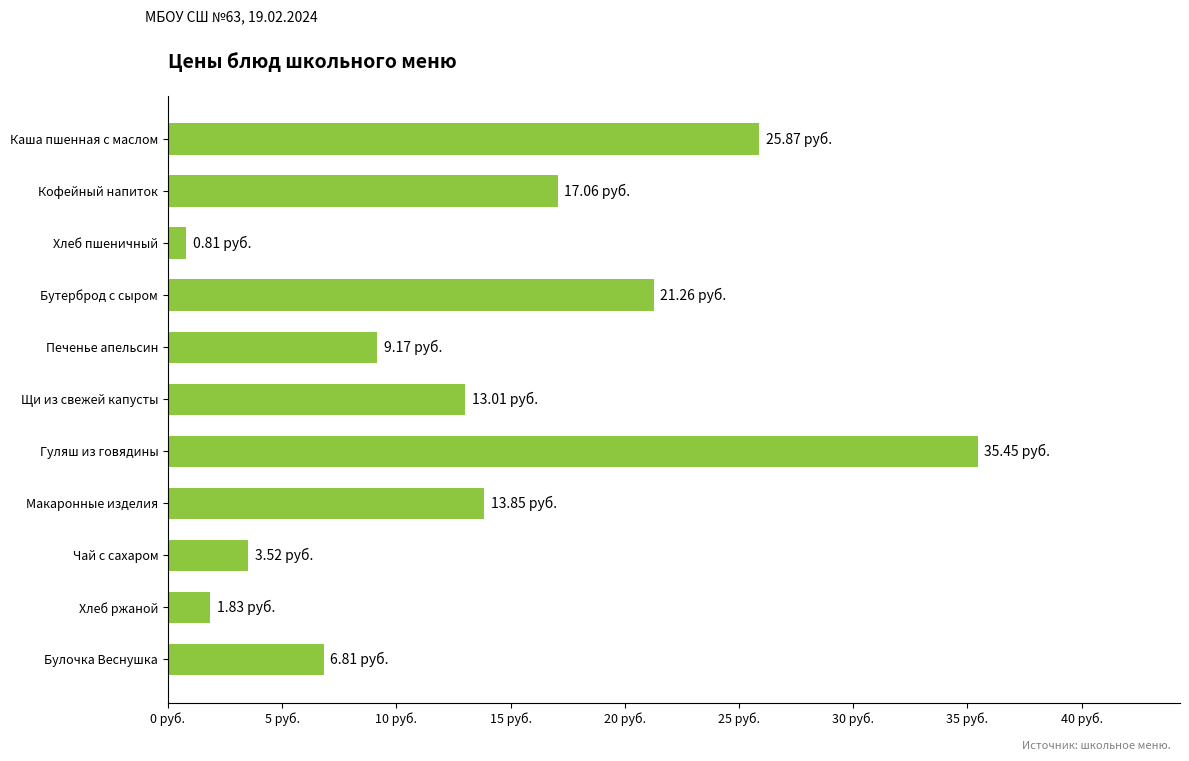

What is the difference between the maximum and minimum values?

34.6